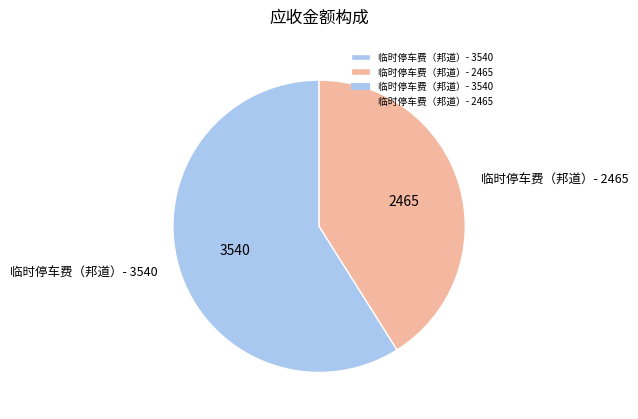

Is it true that 临时停车费（邦道）- 3540 is 50% of the pie?

False